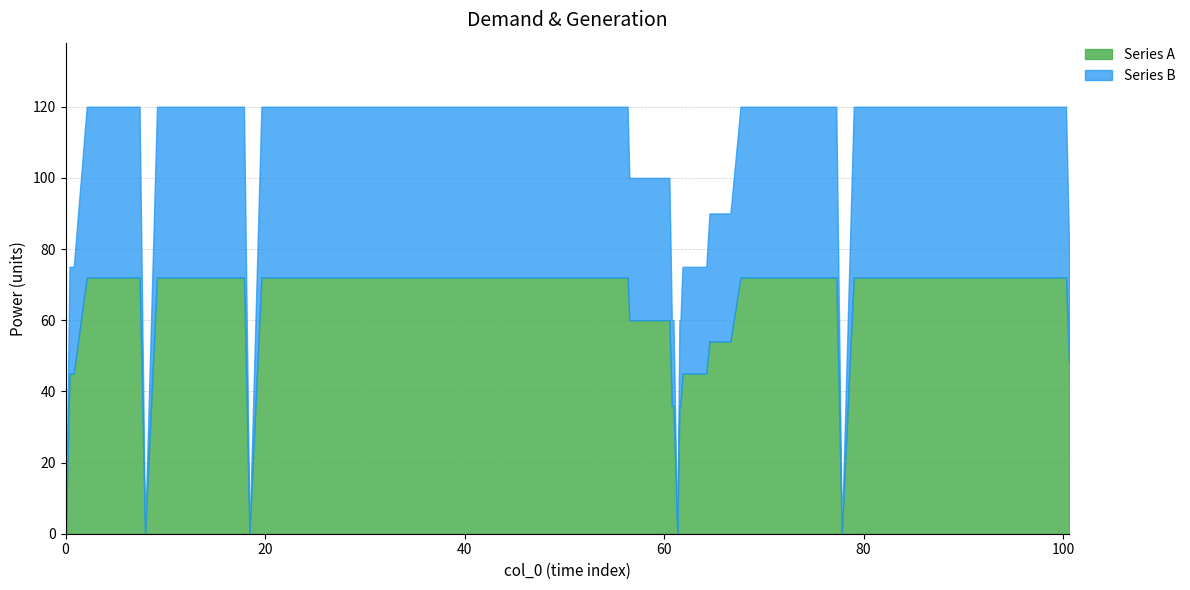

At which category is the sum across all series the highest?

38